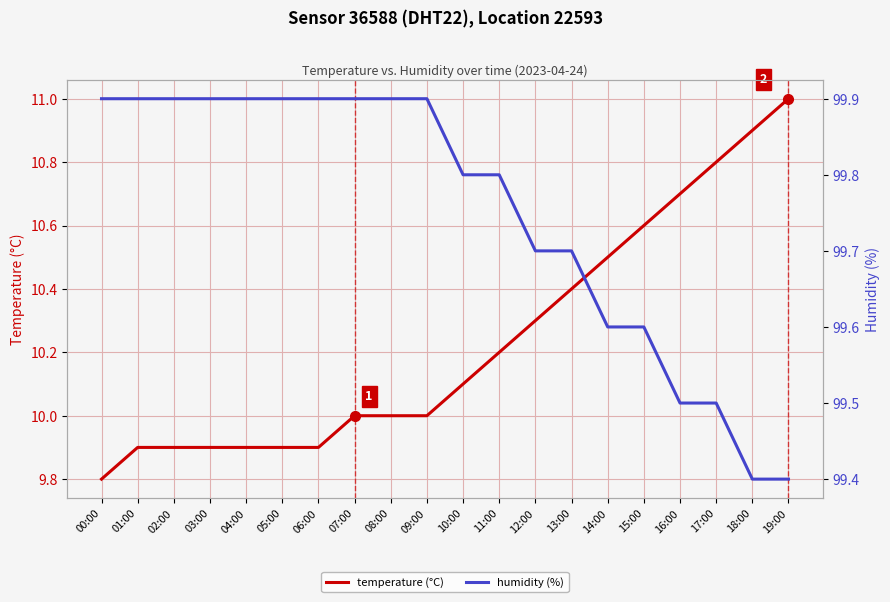

True or false: humidity (%) and temperature (°C) intersect in this chart.

False